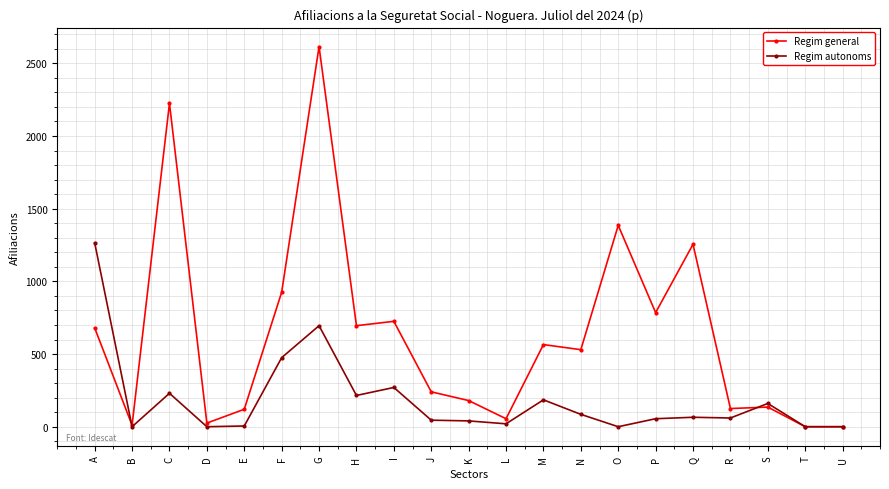

At which label does Regim general first exceed 530?

A